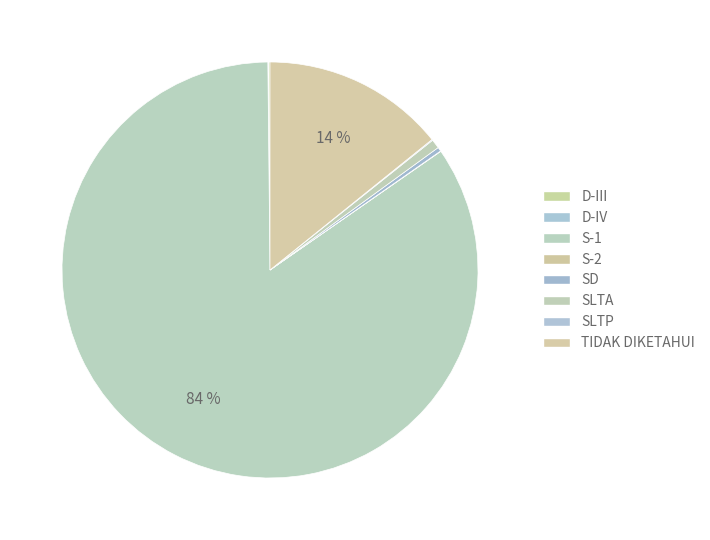

How many segments does this pie chart have?

8